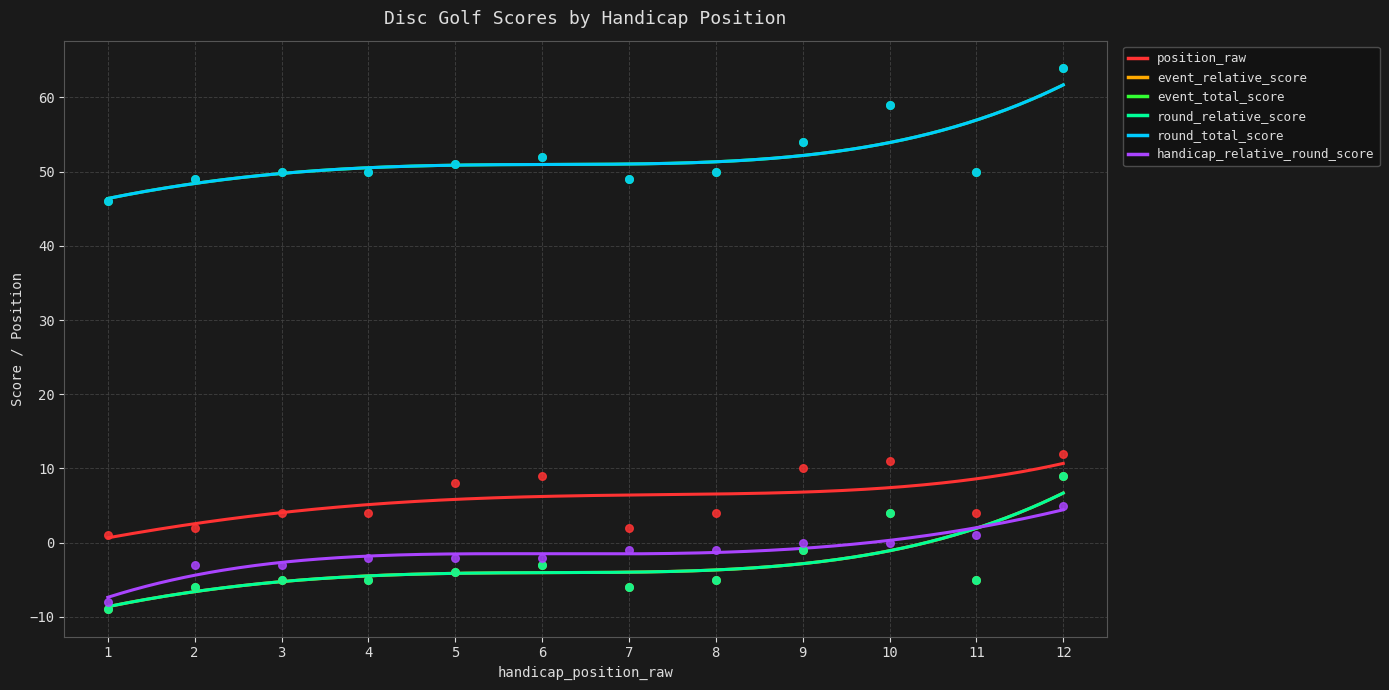

What is the total value across all series at 1?

67